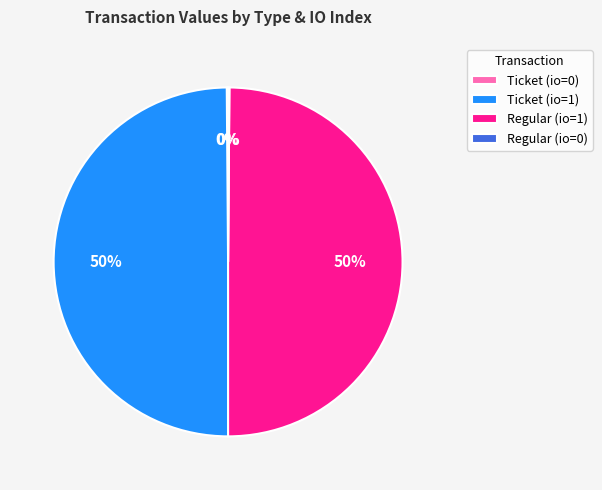

Is it true that Ticket (io=1) is 56% of the pie?

False